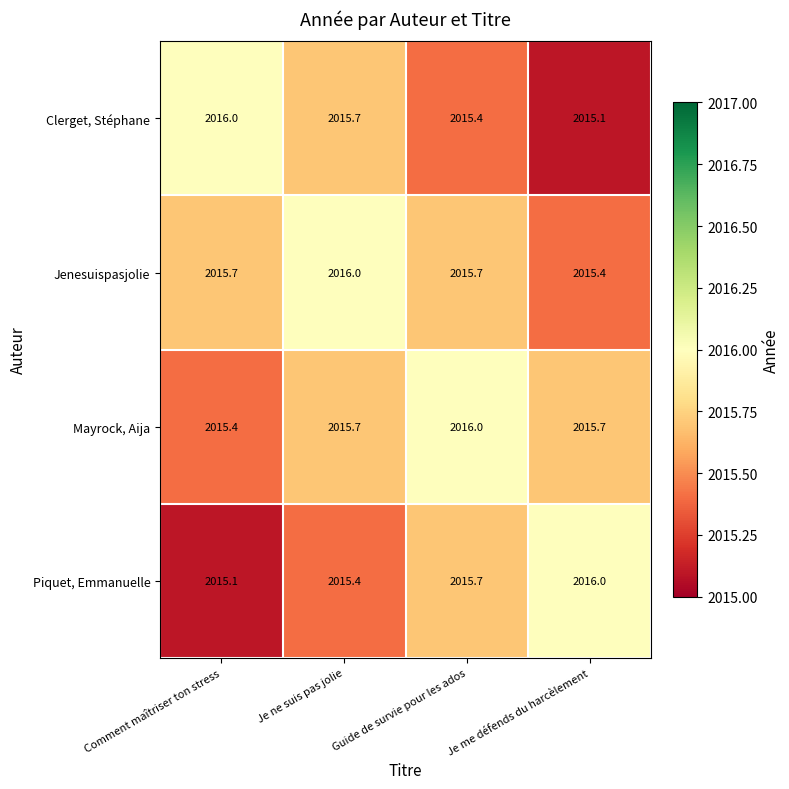

Read the Piquet, Emmanuelle value at Je ne suis pas jolie.

2015.4